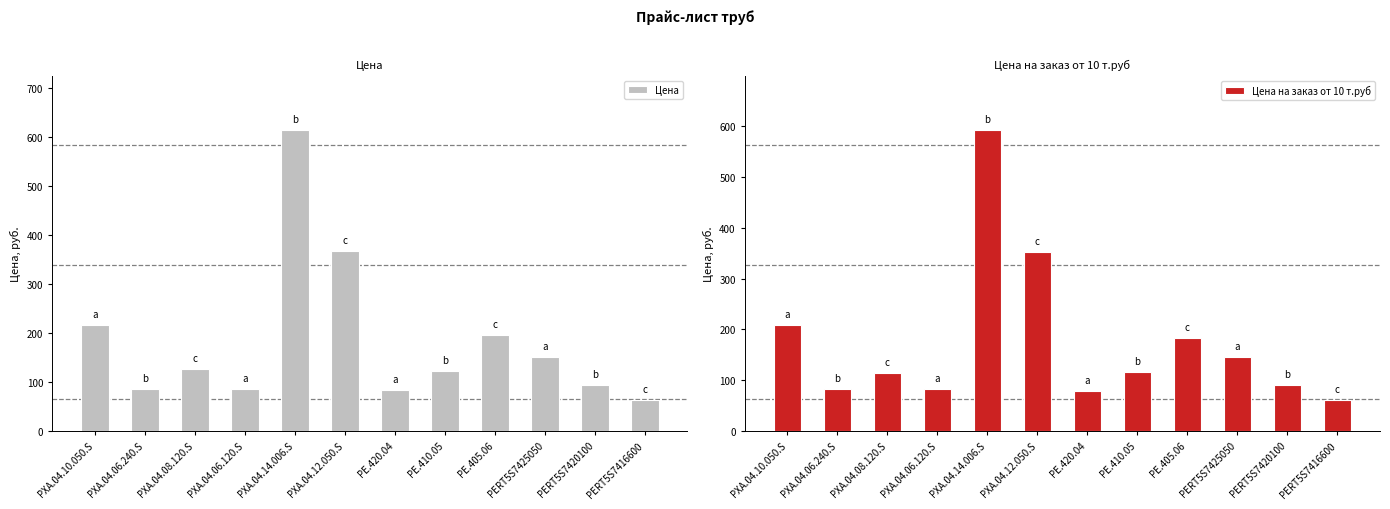

At which category does the chart reach its peak across all series?

PXA.04.14.006.S